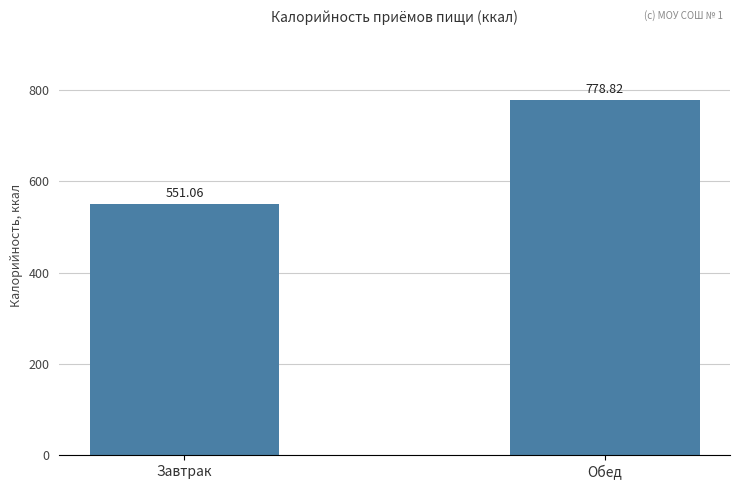

How many data points are less than 778?

1